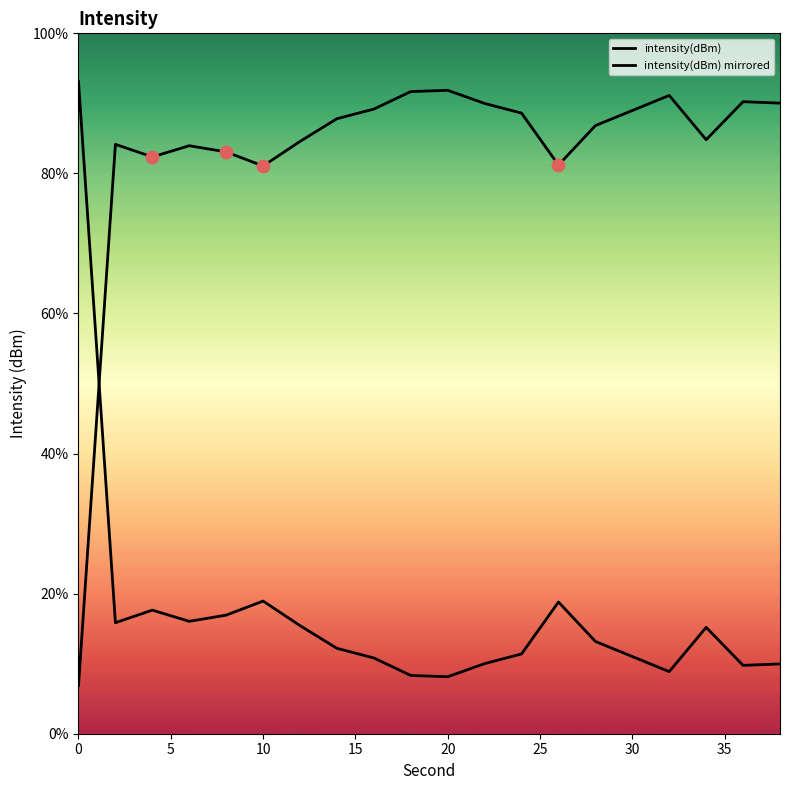

Which series has the largest Y range (max minus min)?

intensity(dBm)